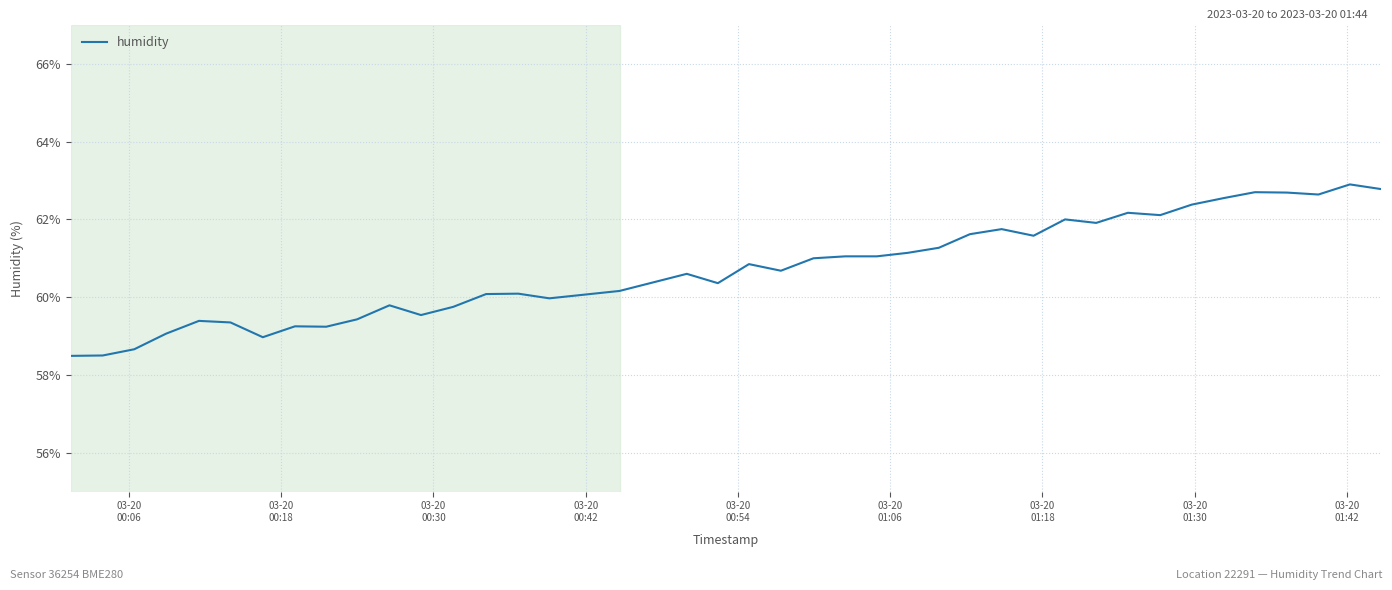

What is the difference between the maximum and minimum values?

4.4